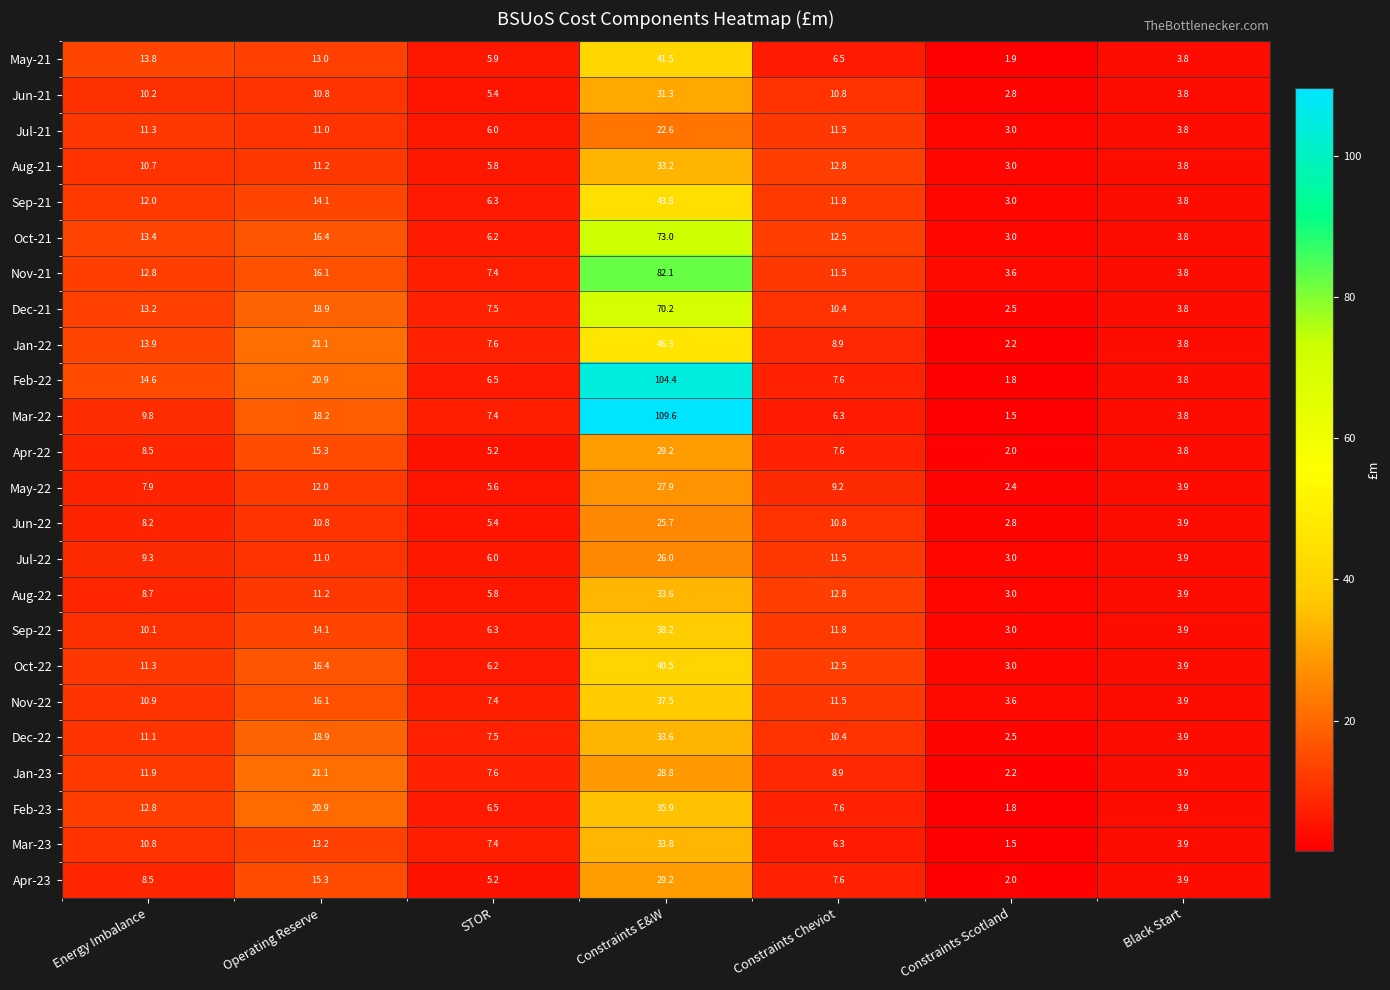

What is the average value of the Apr-22 series?

10.2